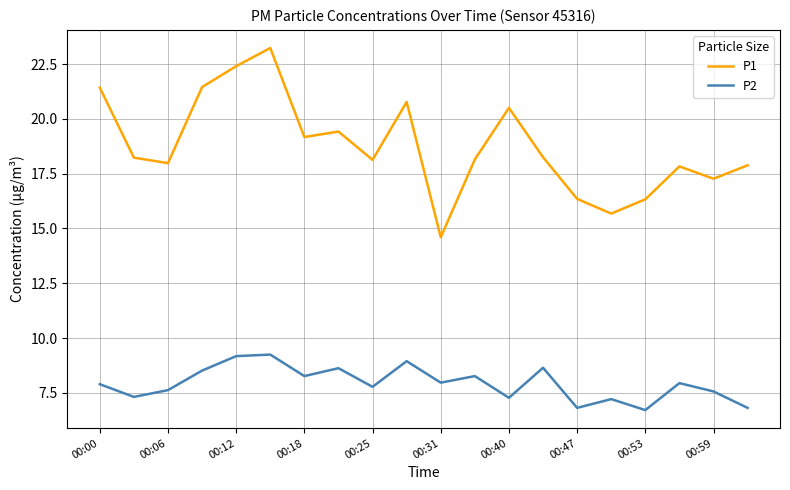

True or false: P2 has more than 1 interior local peaks.

True